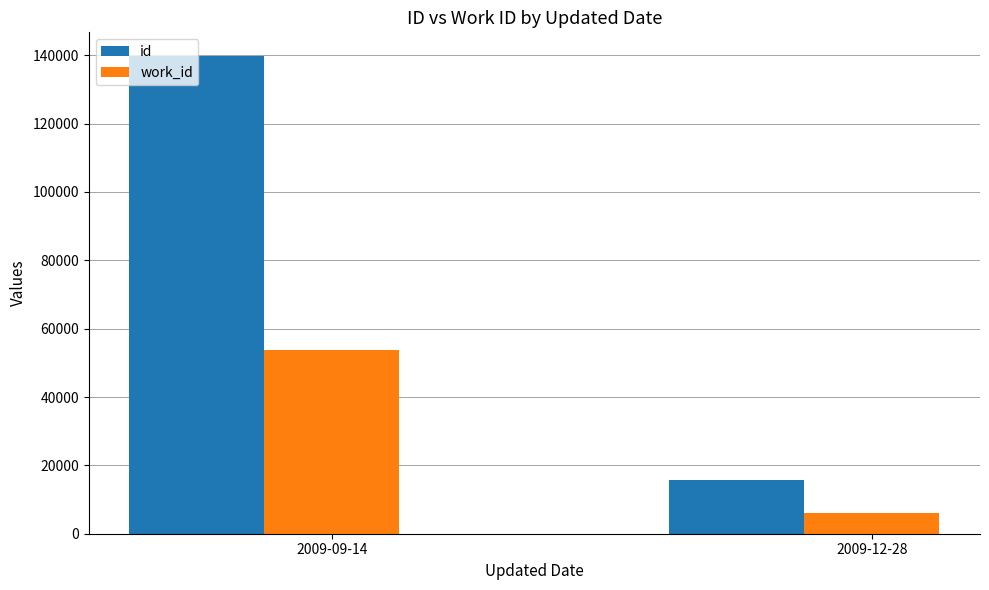

Reading right to left, list all the values displayed in this chart.

id: 2009-12-28=15822	2009-09-14=139723
work_id: 2009-12-28=5960	2009-09-14=53640